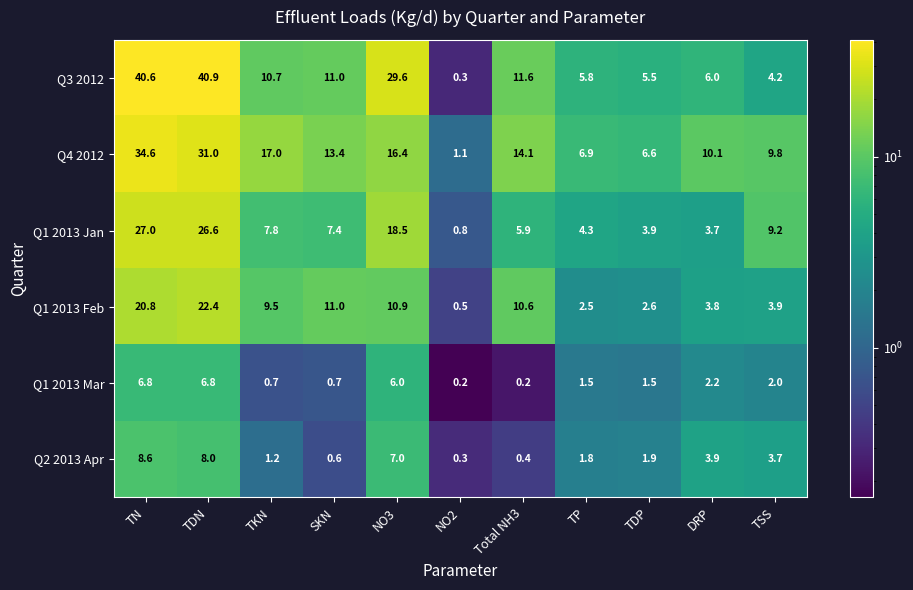

Rank the series at TP from lowest to highest value.

Q1 2013 Mar, Q2 2013 Apr, Q1 2013 Feb, Q1 2013 Jan, Q3 2012, Q4 2012